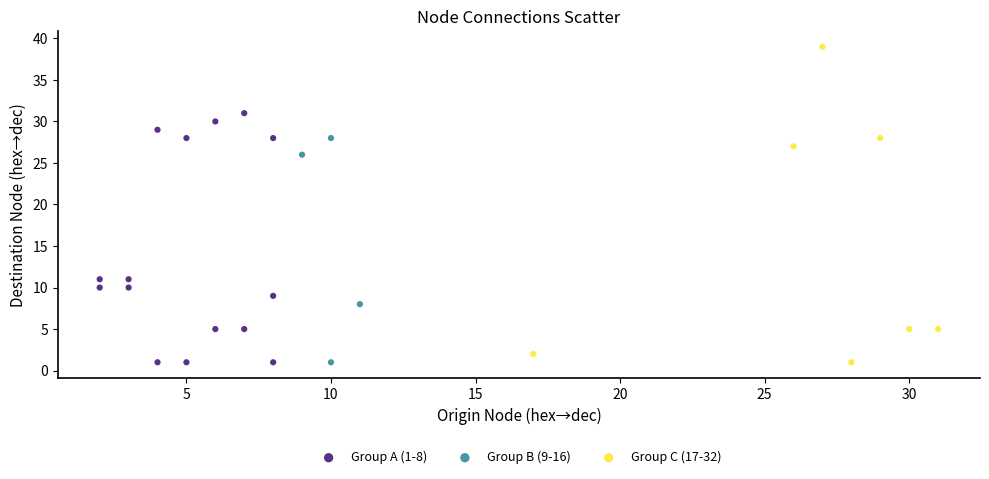

What are all the series names shown in the legend?

Group A (1-8), Group B (9-16), Group C (17-32)